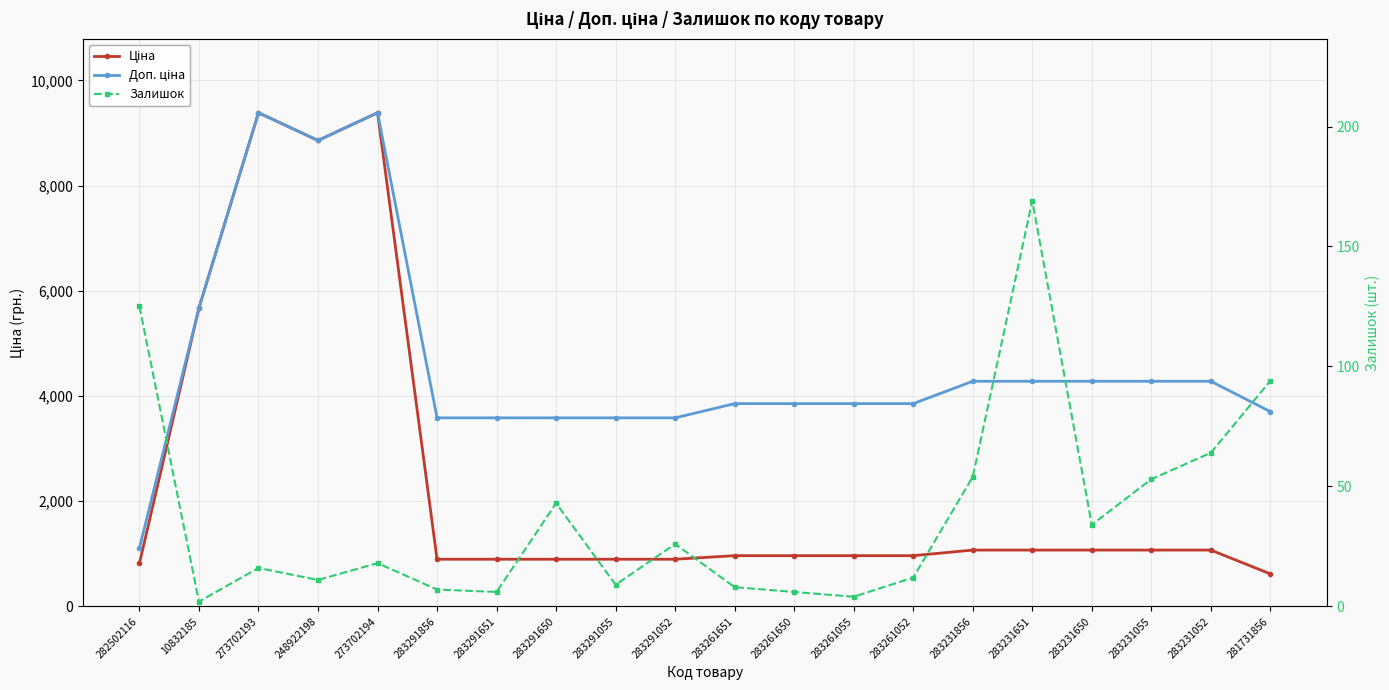

Between 273702193 and 283231856, which series saw the biggest shift?

Ціна